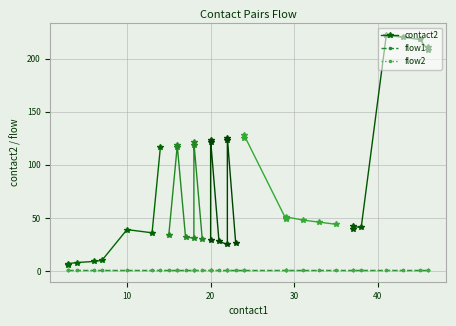

True or false: flow2 and flow1 intersect in this chart.

False